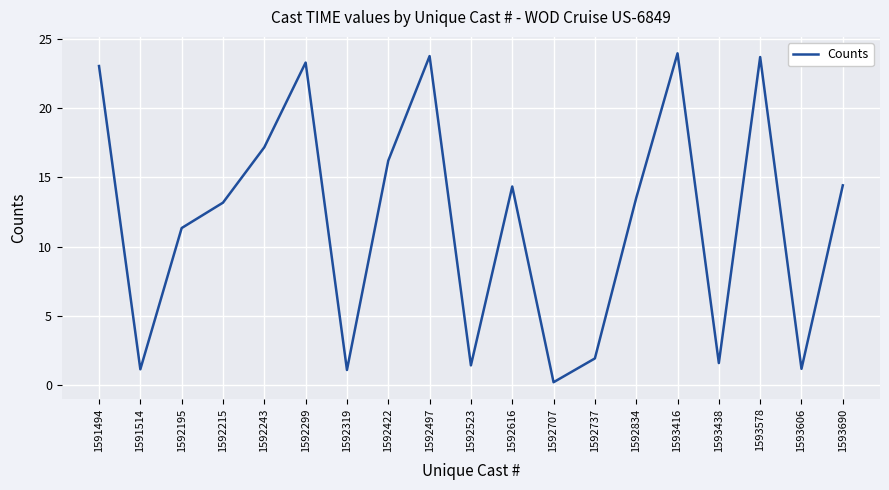

Which has a higher value, 1593416 or 1593606?

1593416